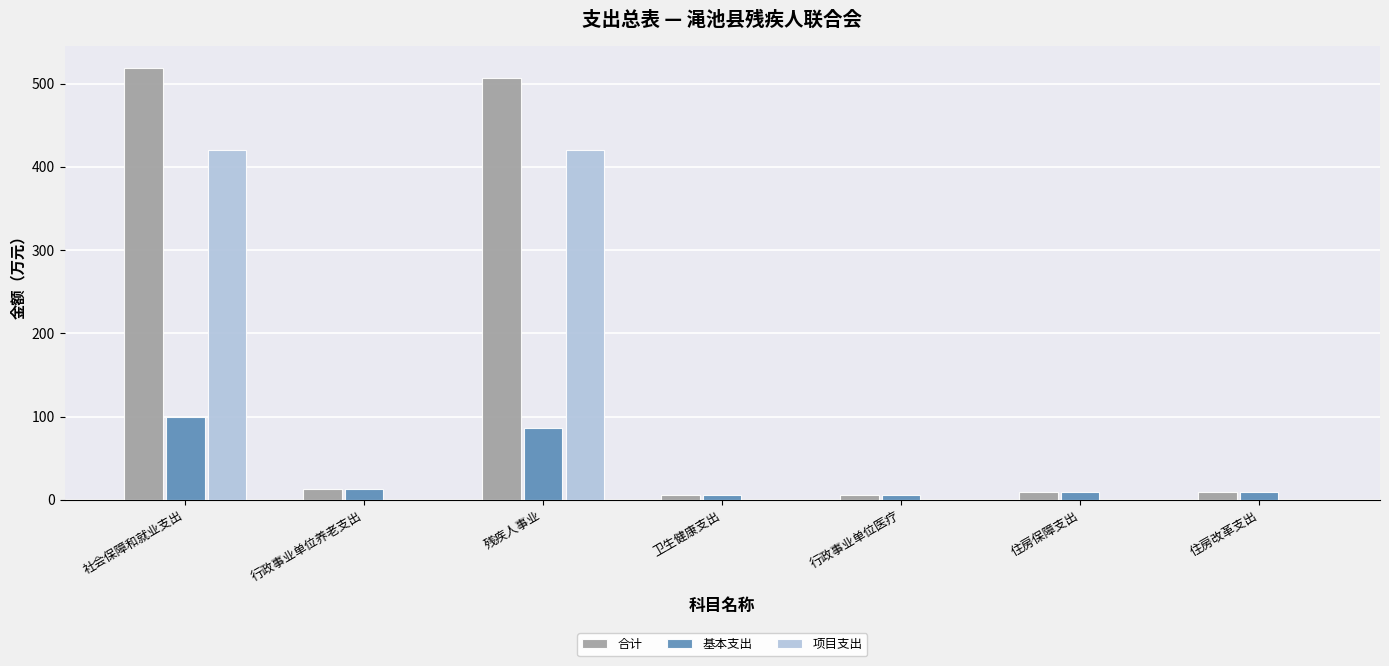

At which label does 基本支出 reach its peak?

社会保障和就业支出